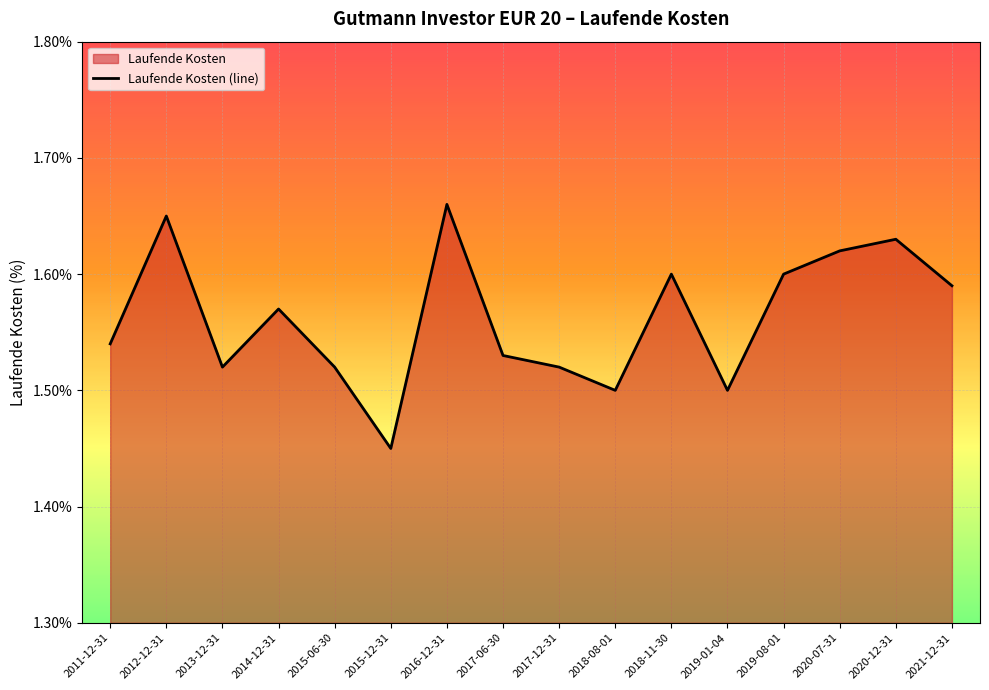

How many interior local valleys (lower than both neighbors) does the data have?

4